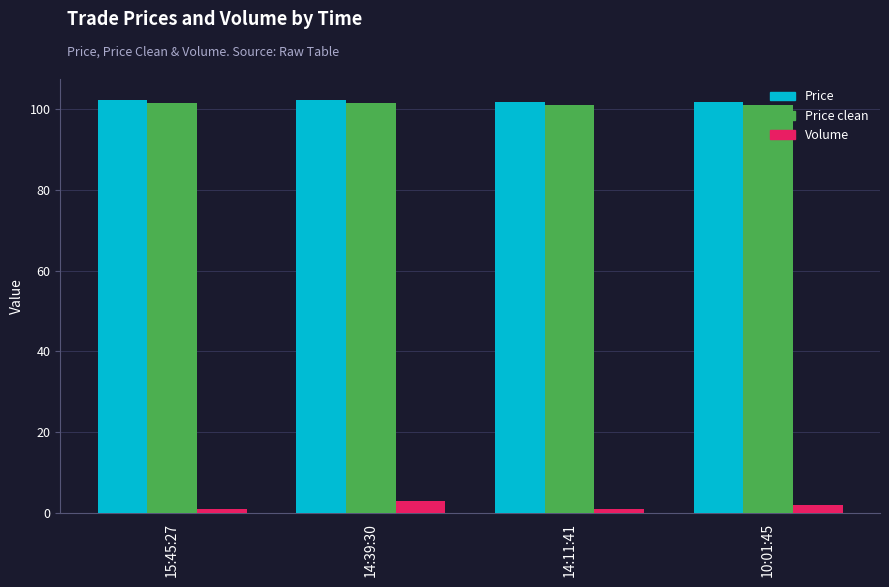

How many values in the Price series are below 102?

2